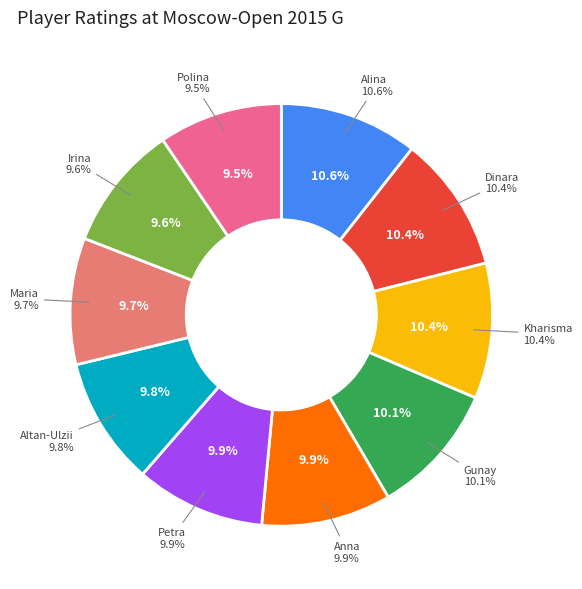

Approximately how many times larger is the value at Kashlinskaya Alina compared to Drogovoz Irina?

1.1